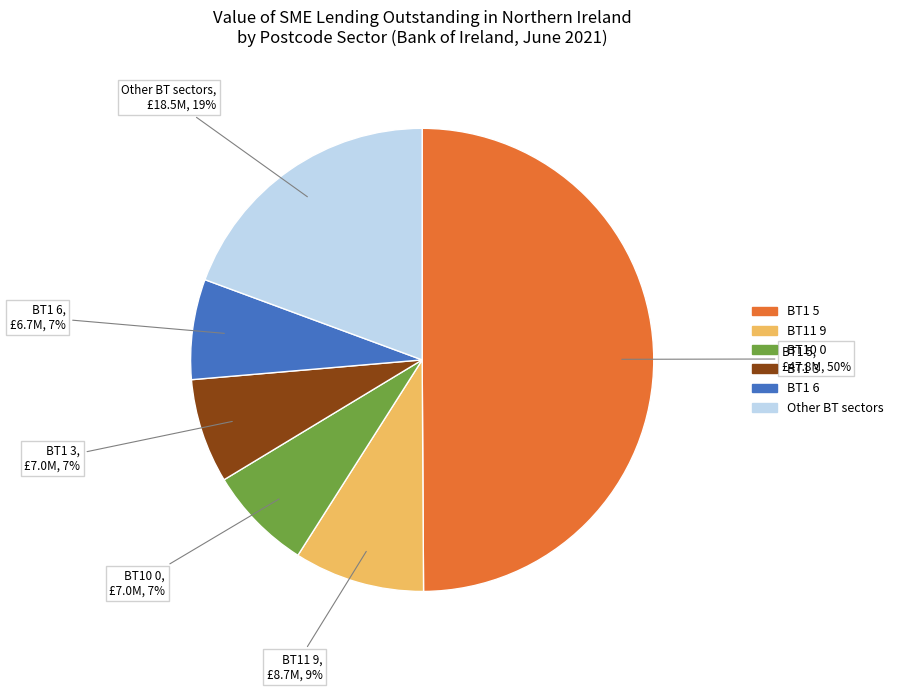

To the nearest percent, what is the difference between the Other BT sectors and BT1 5 slice percentages?

31%